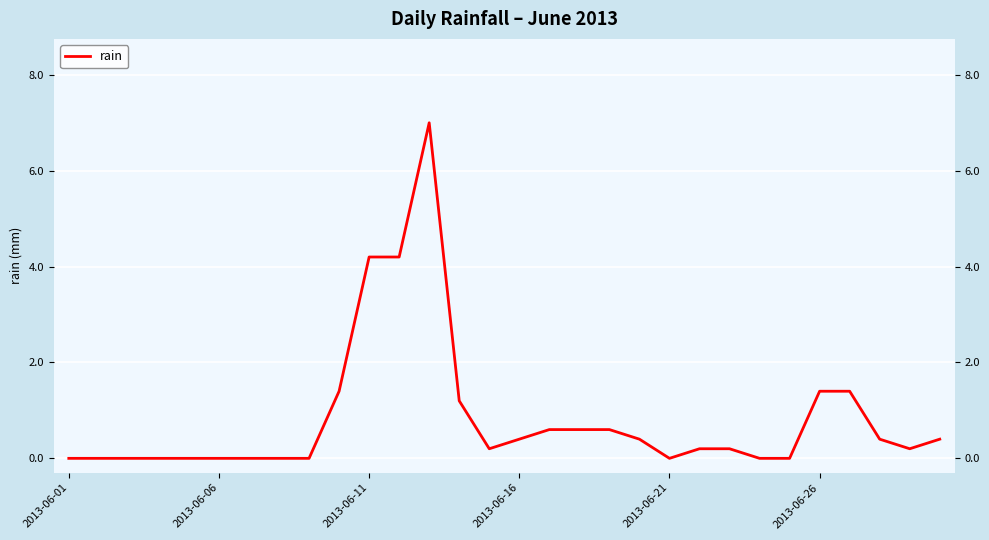

How many interior local valleys (lower than both neighbors) does the data have?

3